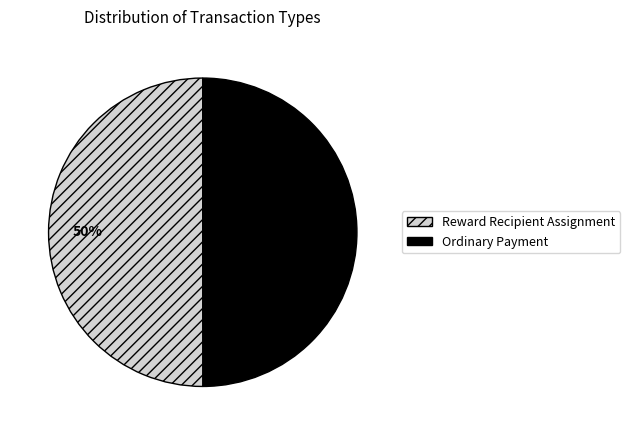

What percentage is the Ordinary Payment slice, to the nearest percent?

50%